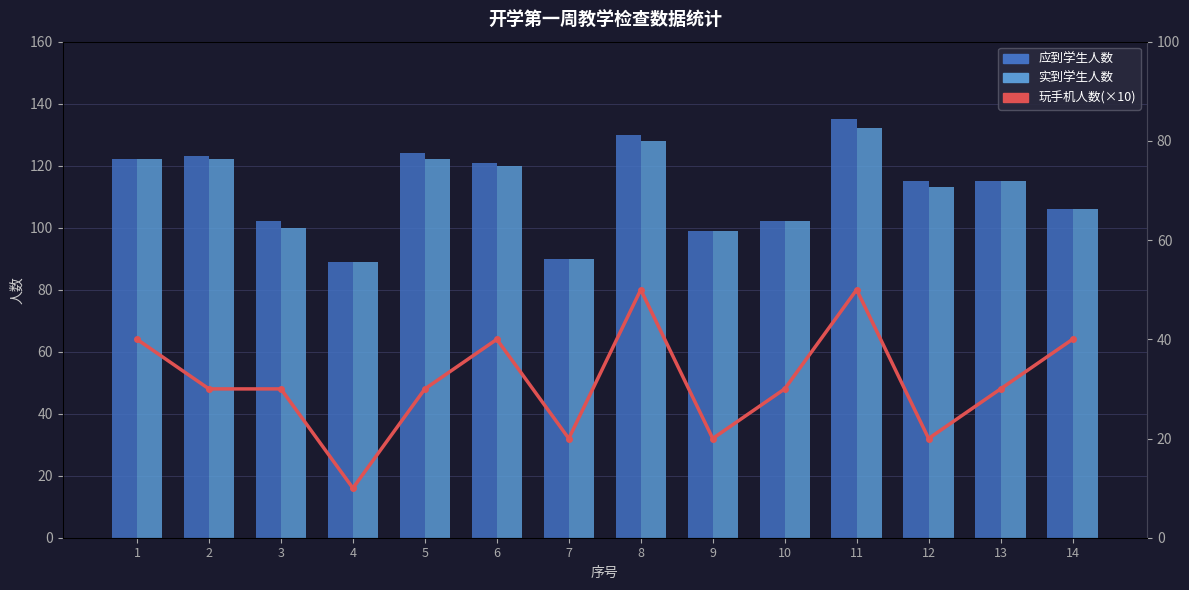

What is the difference between the maximum and minimum values in the 实到学生人数 series?

43